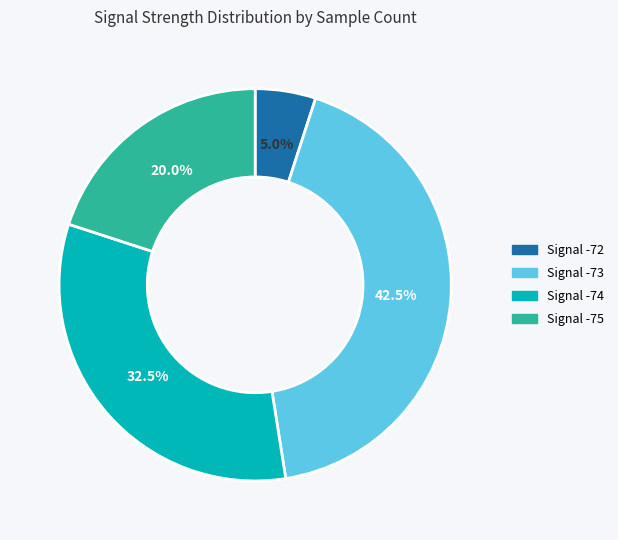

Does any single category account for the majority?

No